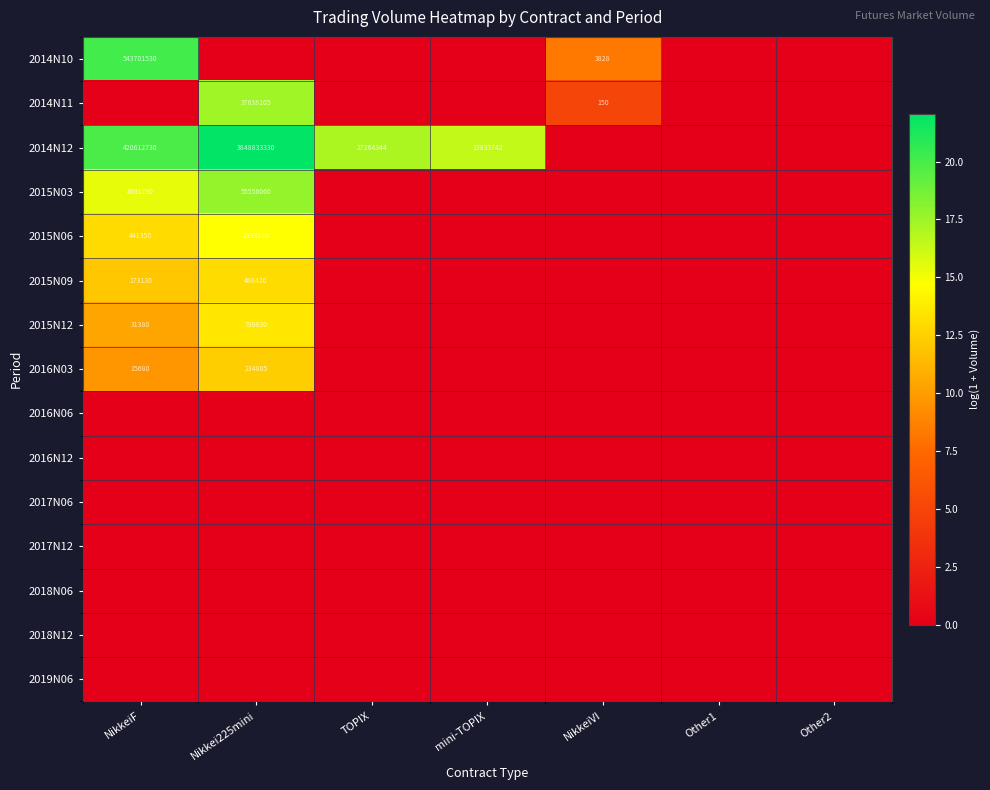

How many series are shown in this chart?

15